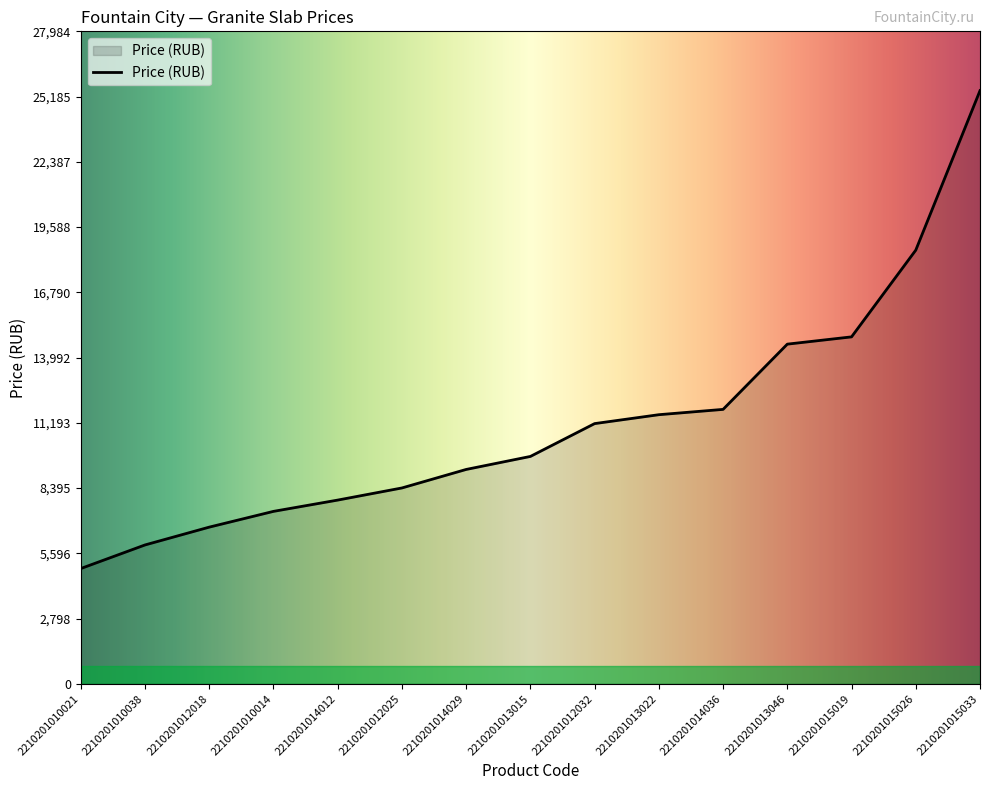

What is the sum of all values?

168202